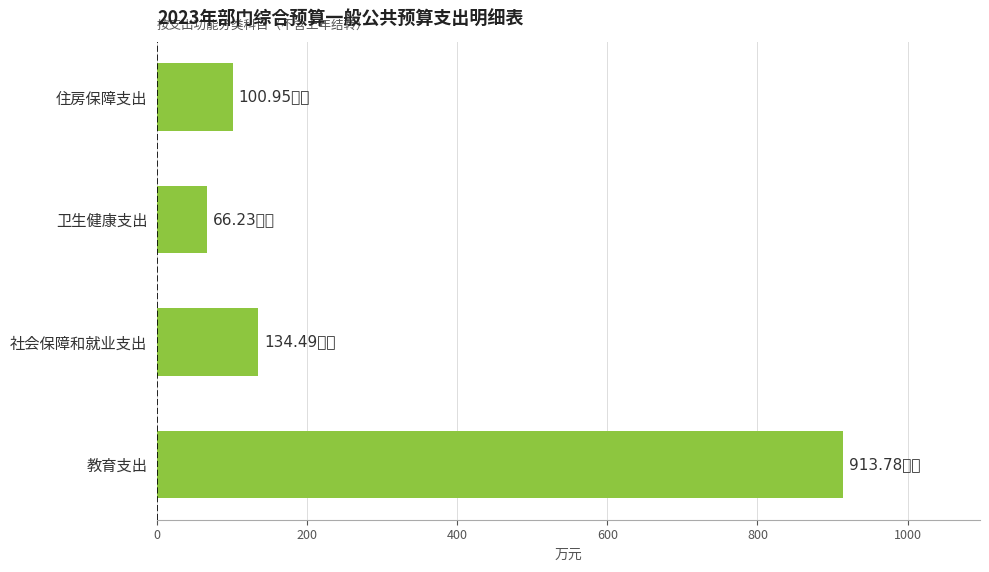

Rank the categories by value from highest to lowest.

教育支出, 社会保障和就业支出, 住房保障支出, 卫生健康支出